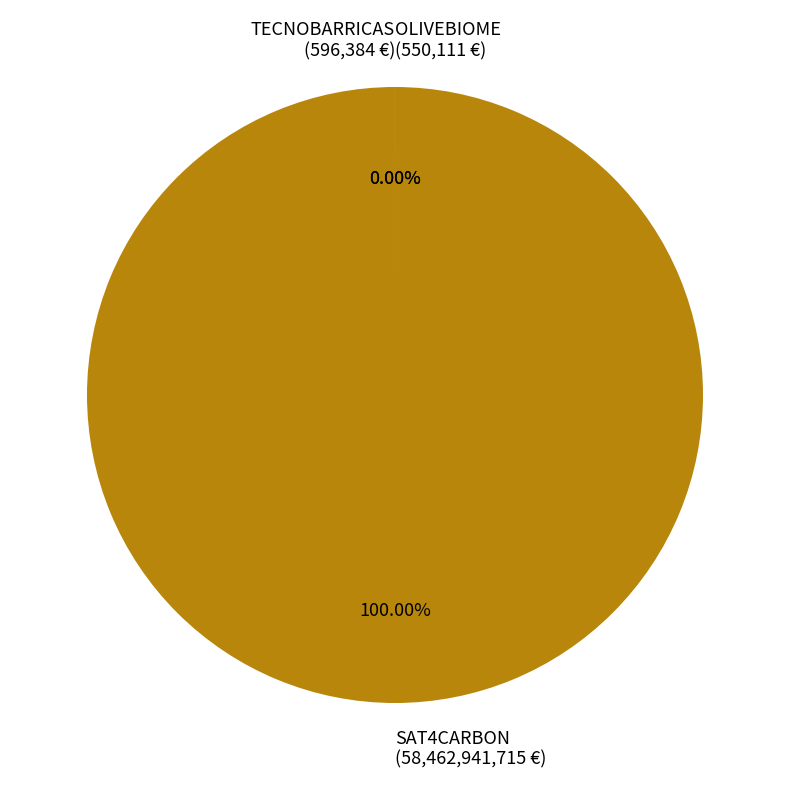

What percentage do SAT4CARBON and OLIVEBIOME together represent?

100.0%